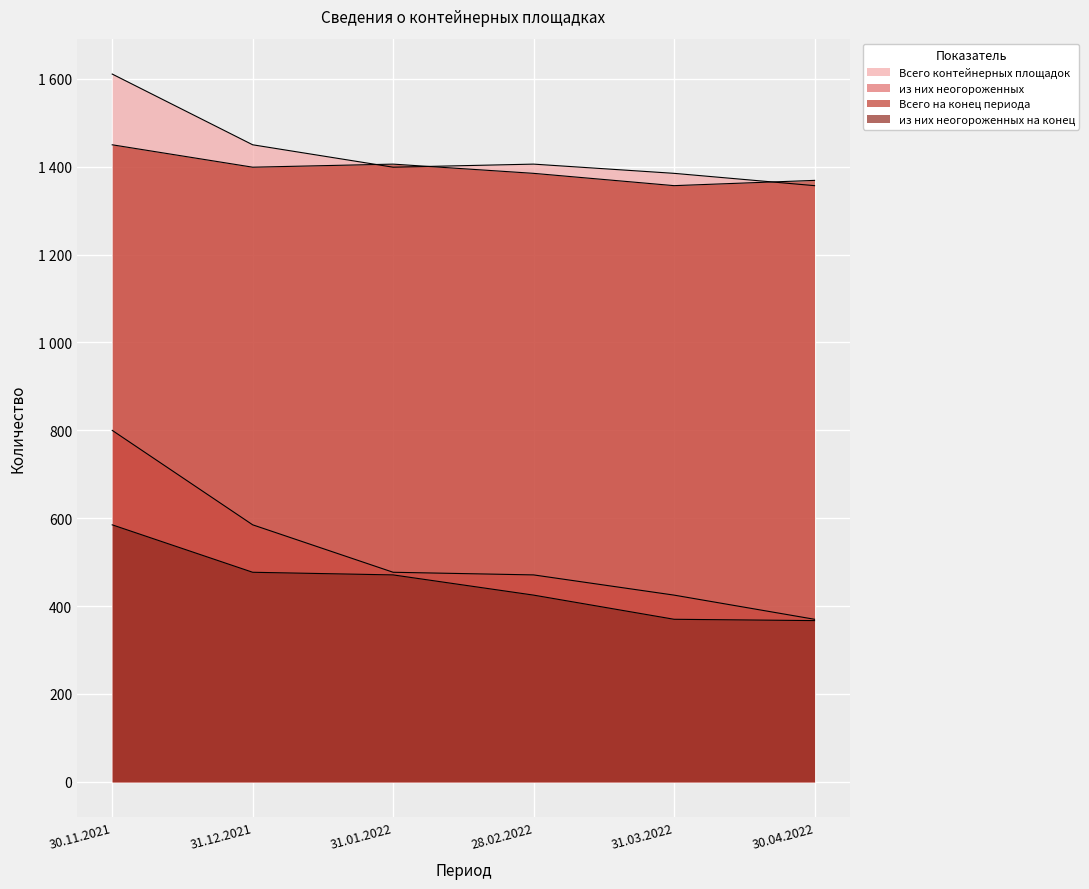

What is the label of the 6th point from the right?

30.11.2021